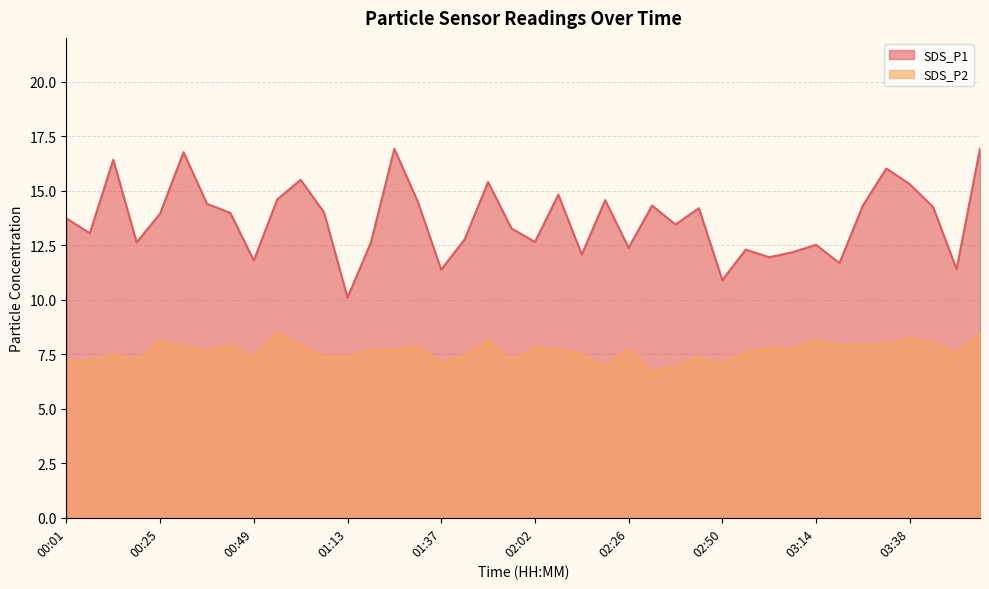

What are all the series names shown in the legend?

SDS_P1, SDS_P2